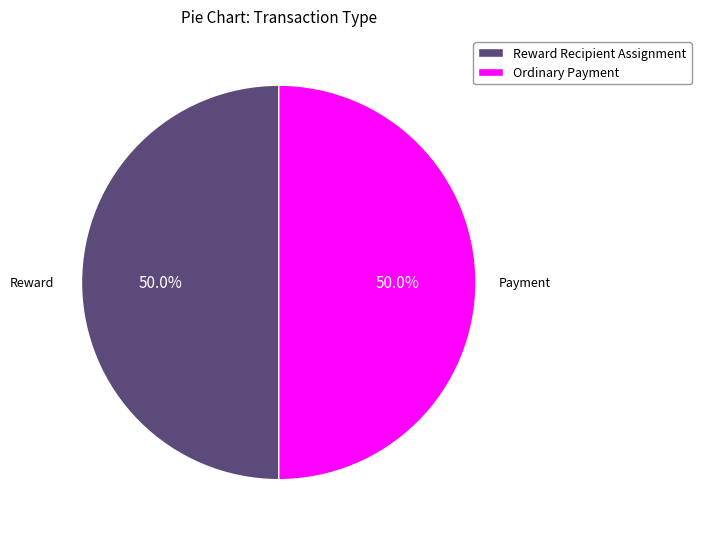

What is the ratio of the value at Ordinary Payment to the value at Reward Recipient Assignment?

1.0